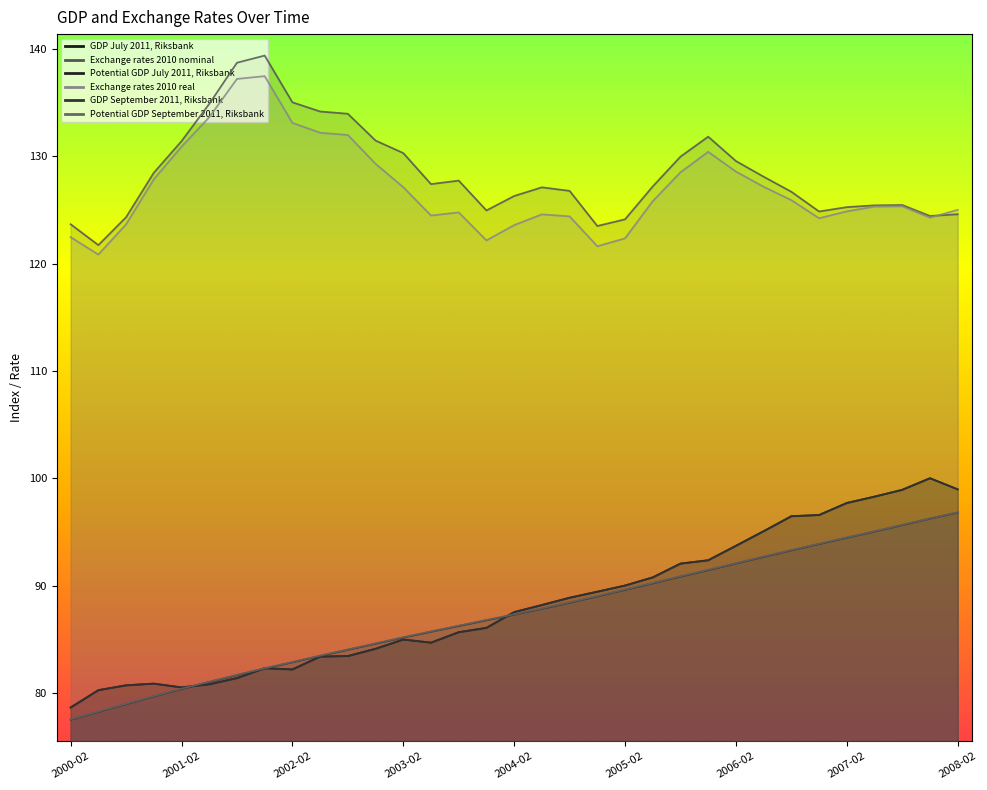

True or false: GDP July 2011, Riksbank has a value of 97.7 at 2007-02.

True